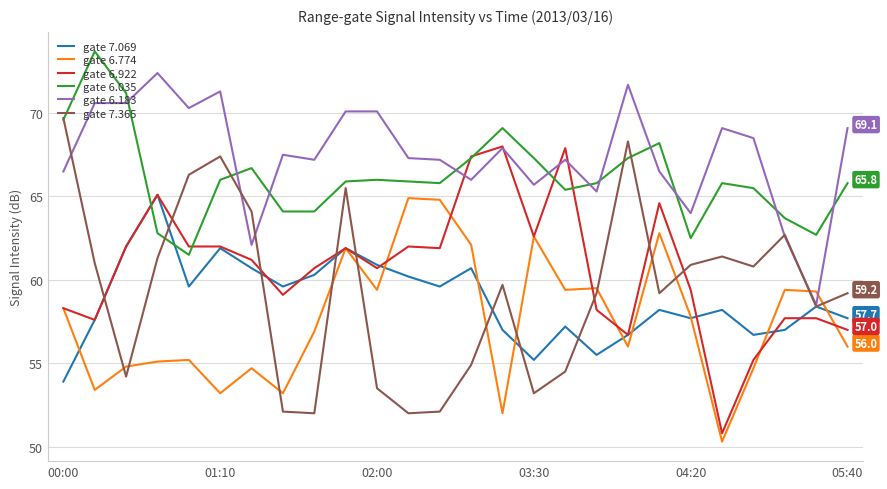

What is the maximum value shown in the chart?

73.7